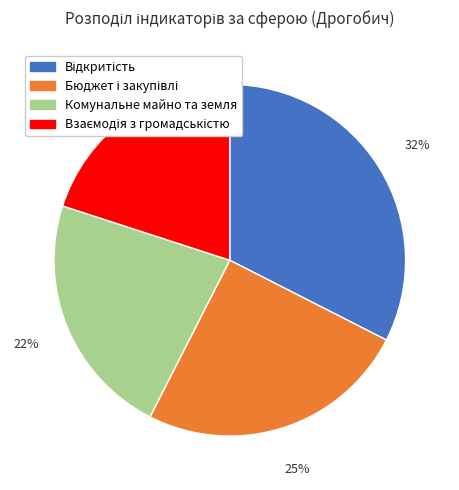

Does any single category account for the majority?

No